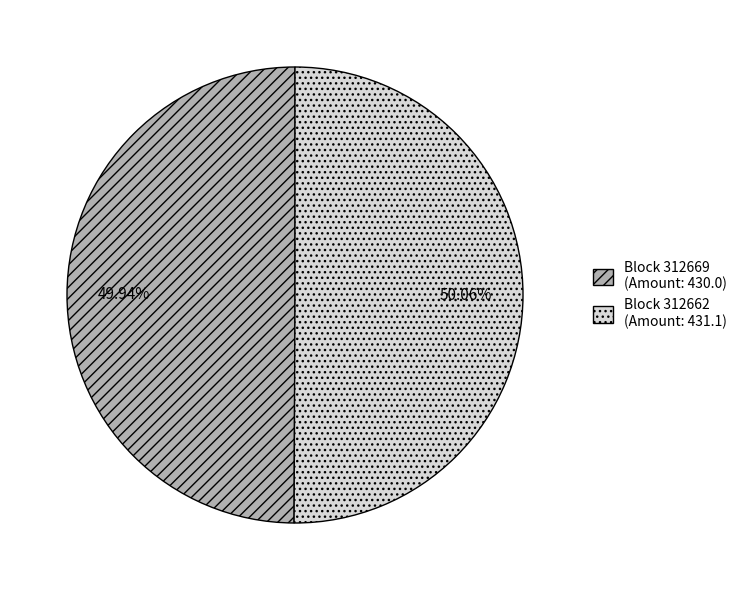

Count the number of slices in the pie.

2